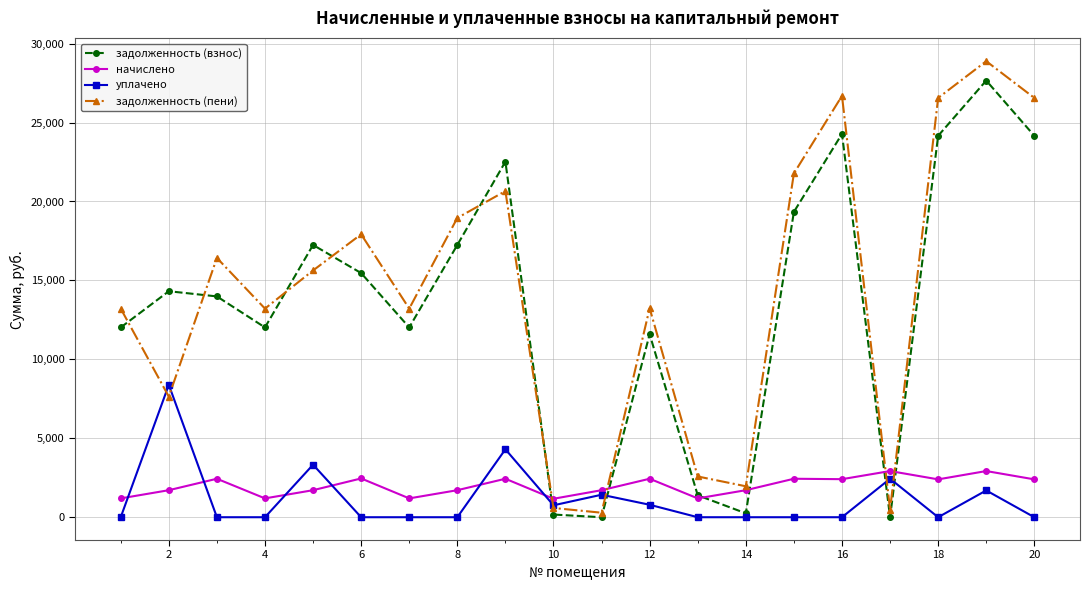

What is the value of the начислено point at the 17th from the left?

2925.0